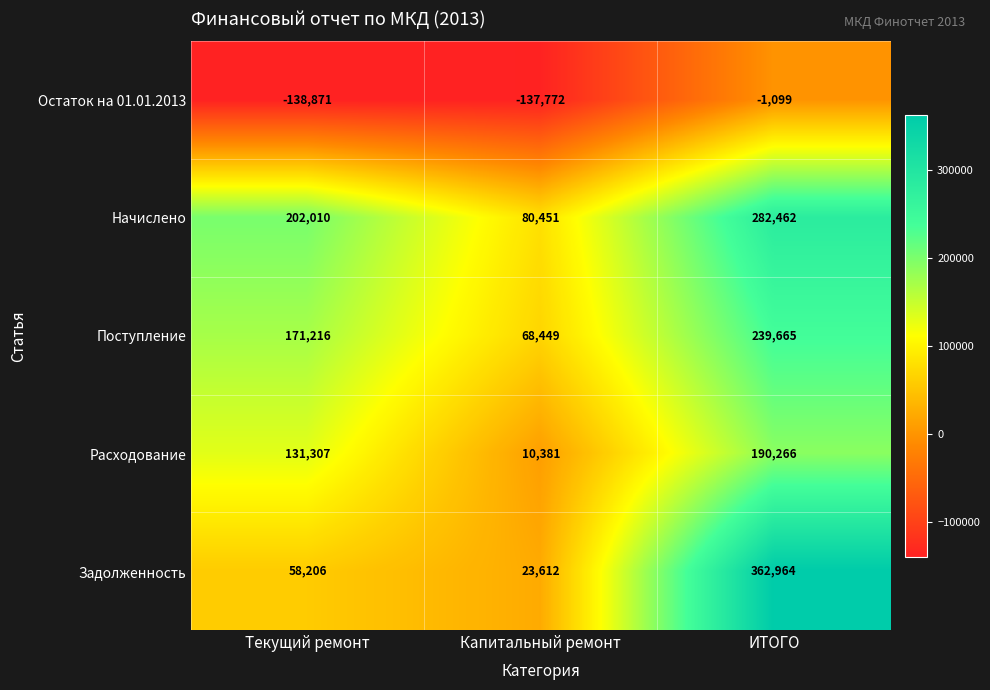

Count the Расходование values in the range 10381 to 190266.

3